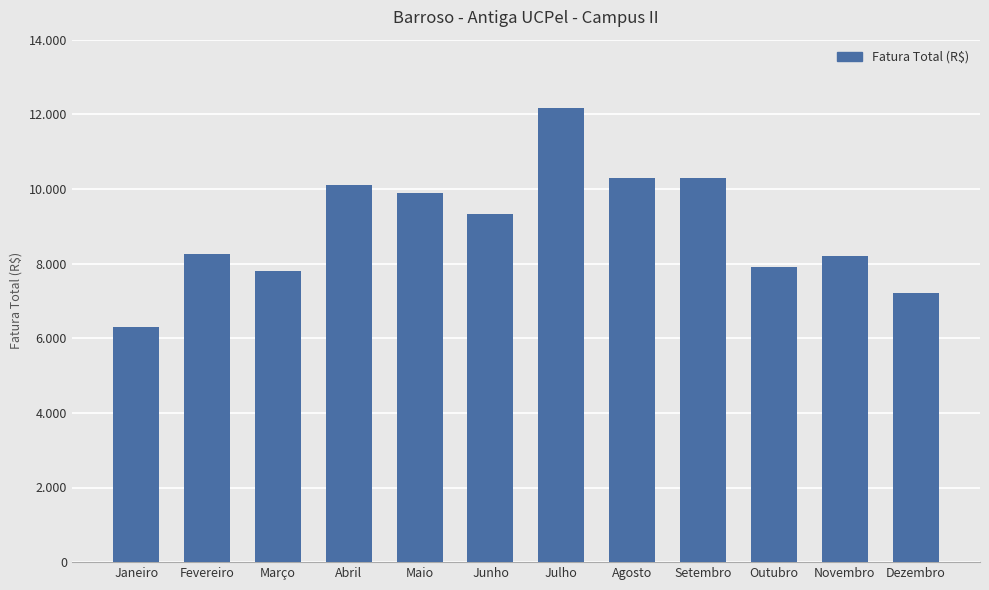

What is the ratio of the value at Agosto to the value at Março?

1.3